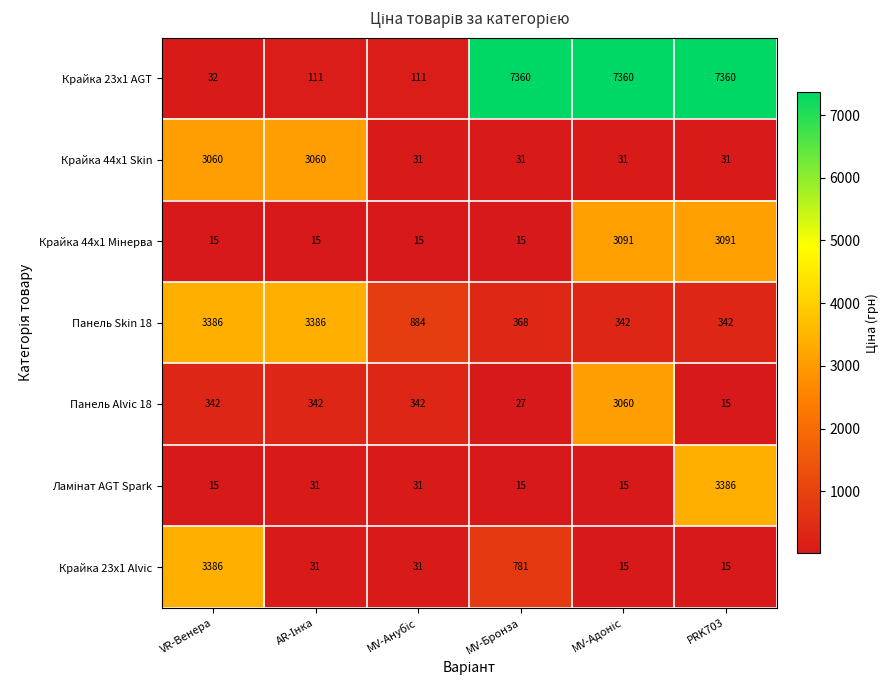

What is the spread (max minus min) of values at VR-Венера?

3371